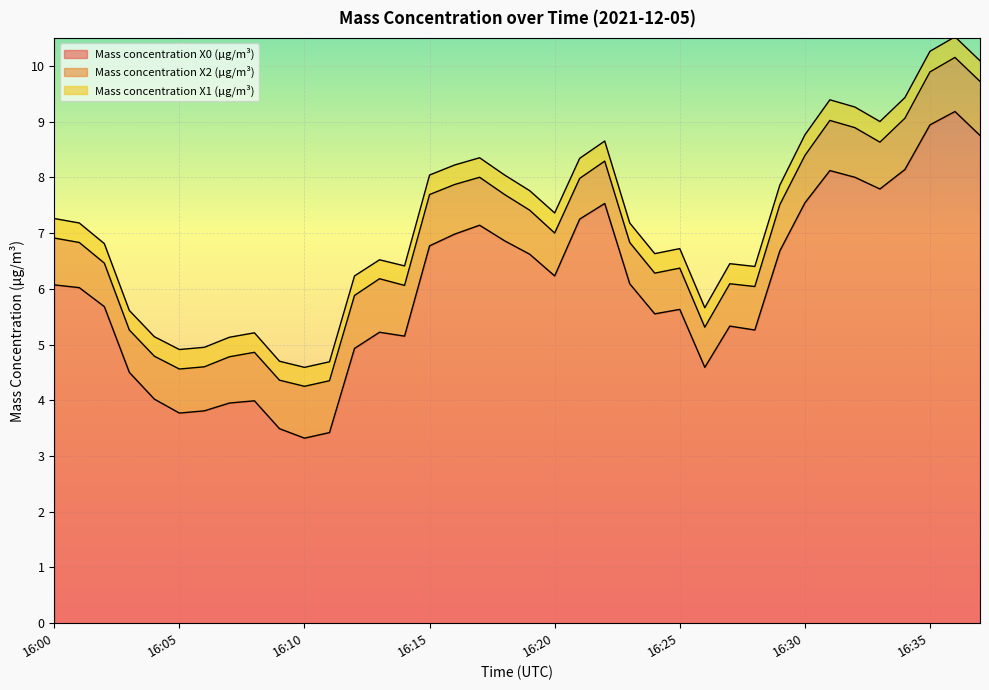

True or false: Mass concentration X2 (μg/m³) has more than 2 interior local peaks.

True